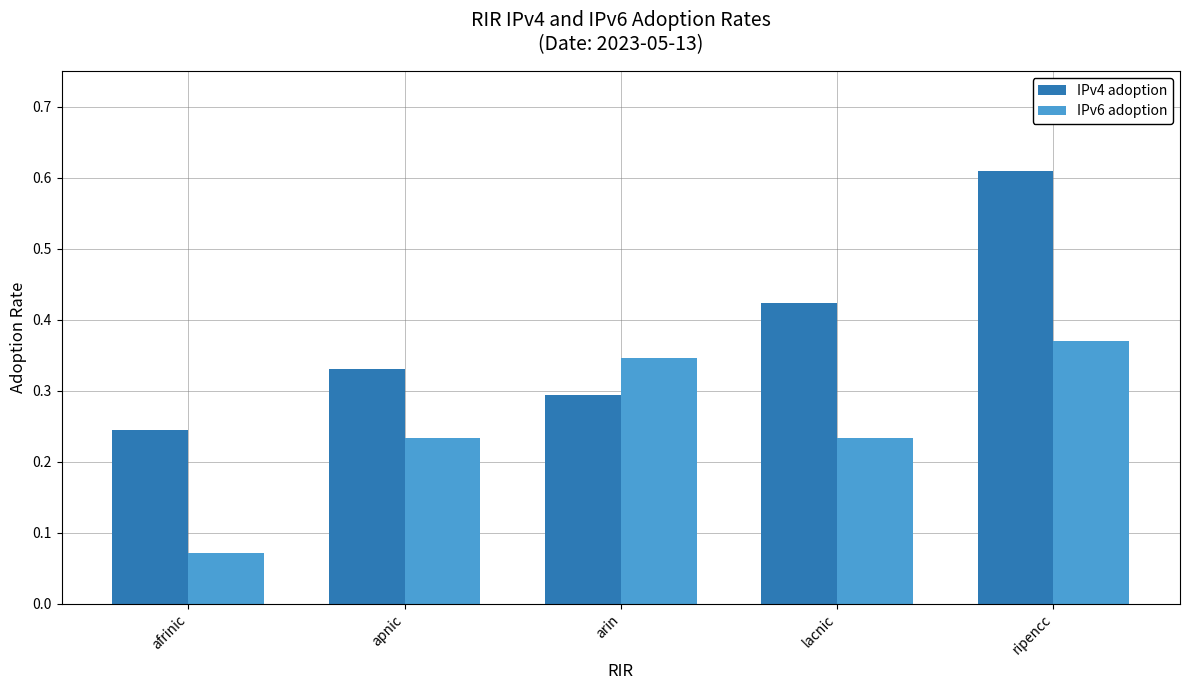

Is it true that IPv4 adoption equals 0.3 at ripencc?

False